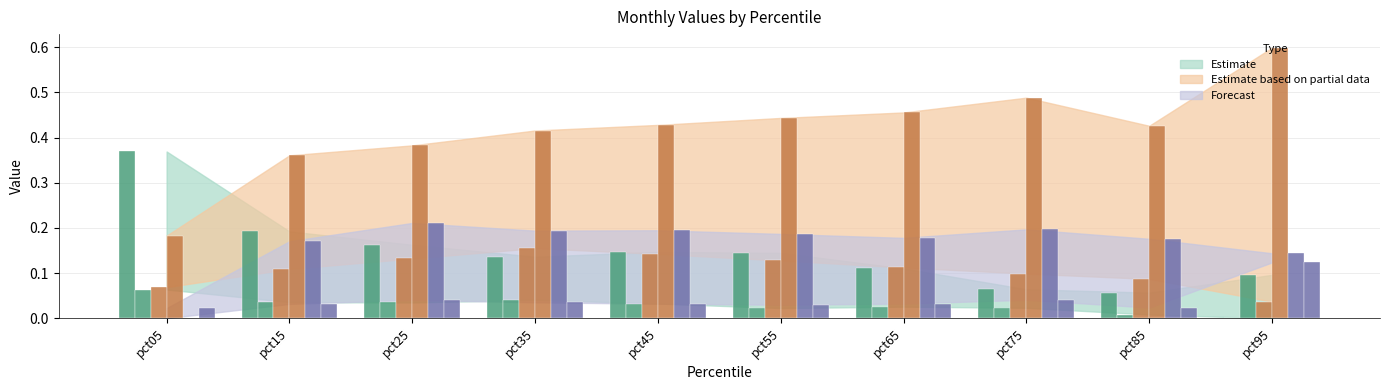

Are the bars horizontal?

No